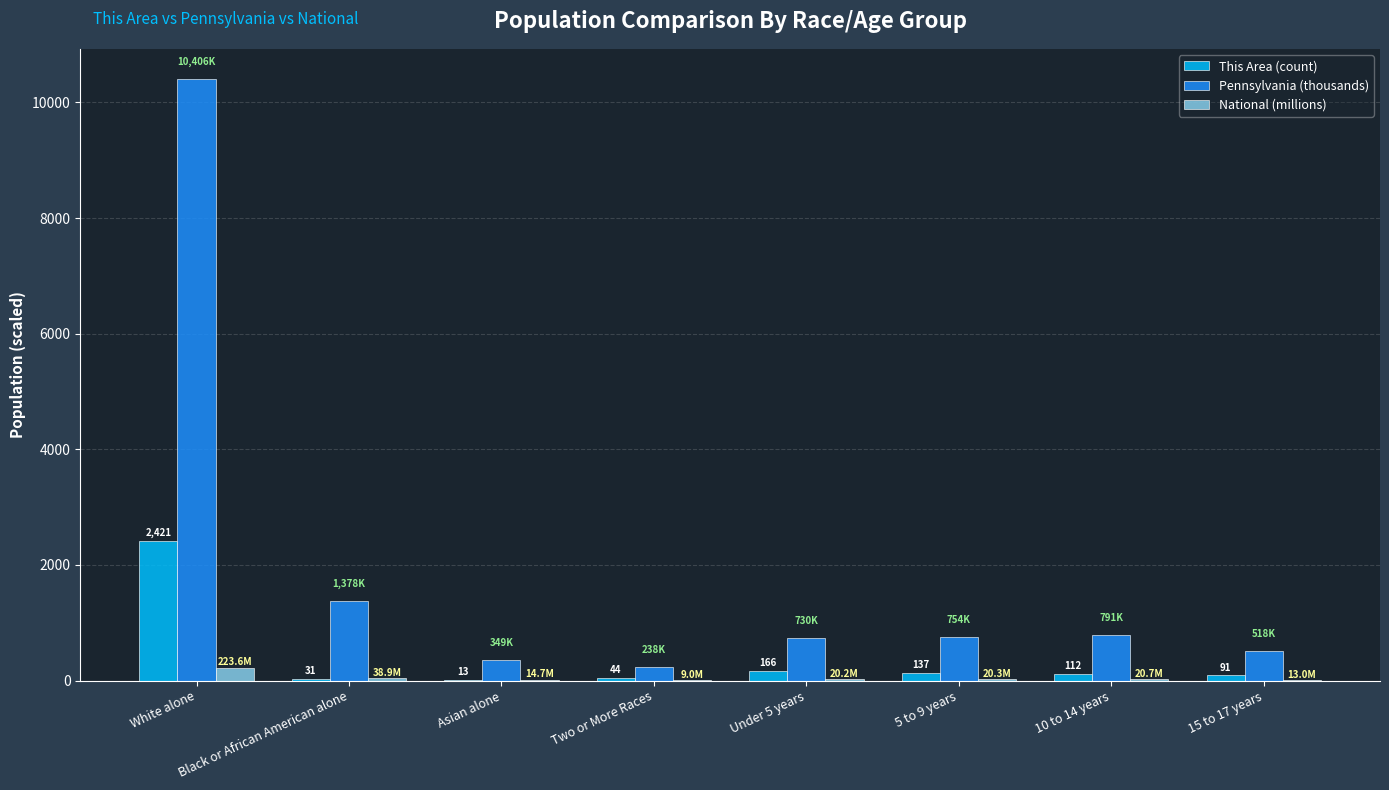

At which label does This Area (count) reach its peak?

White alone